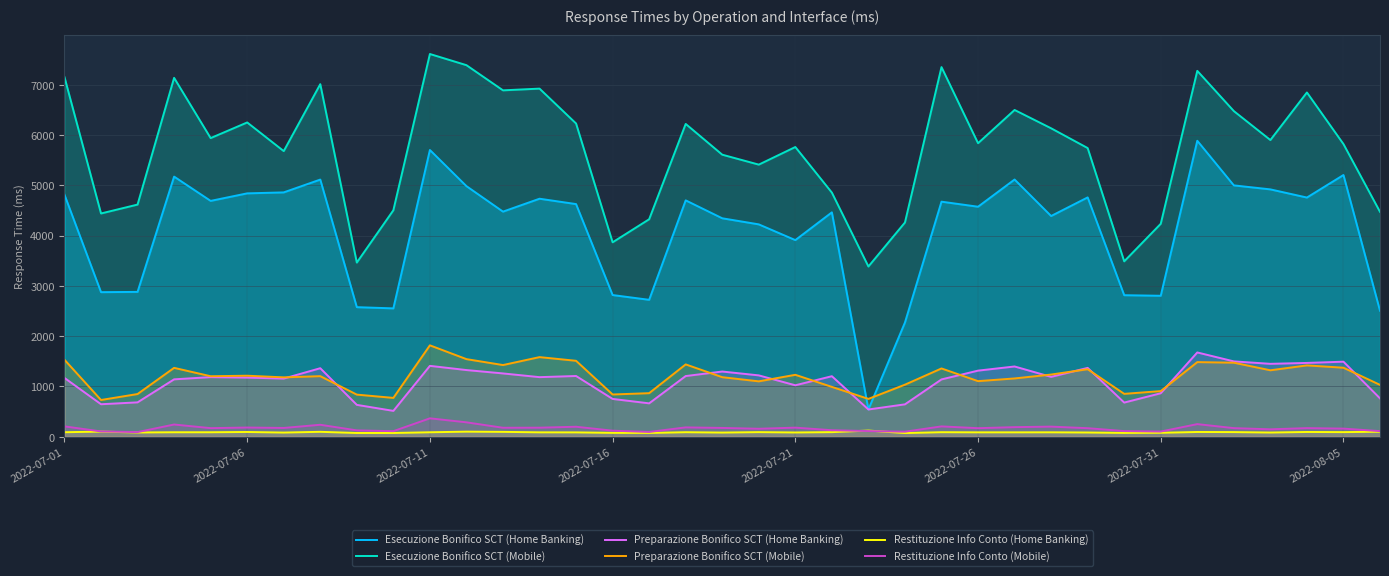

At which category does the chart reach its minimum across all series?

23